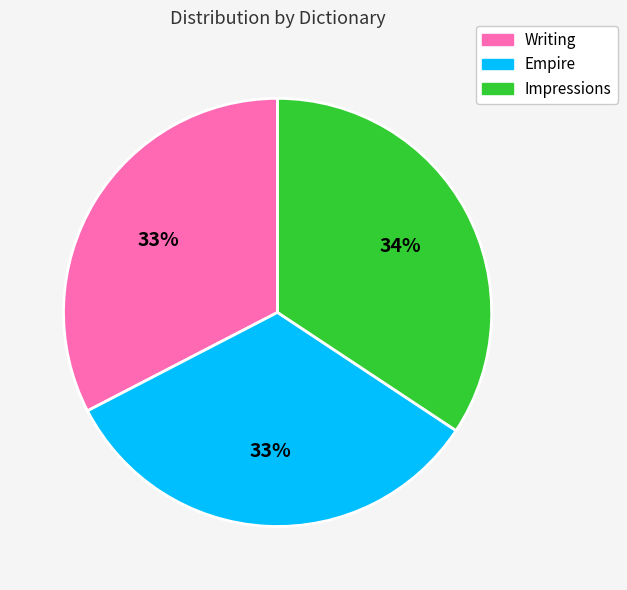

Is there a majority slice in this chart?

No